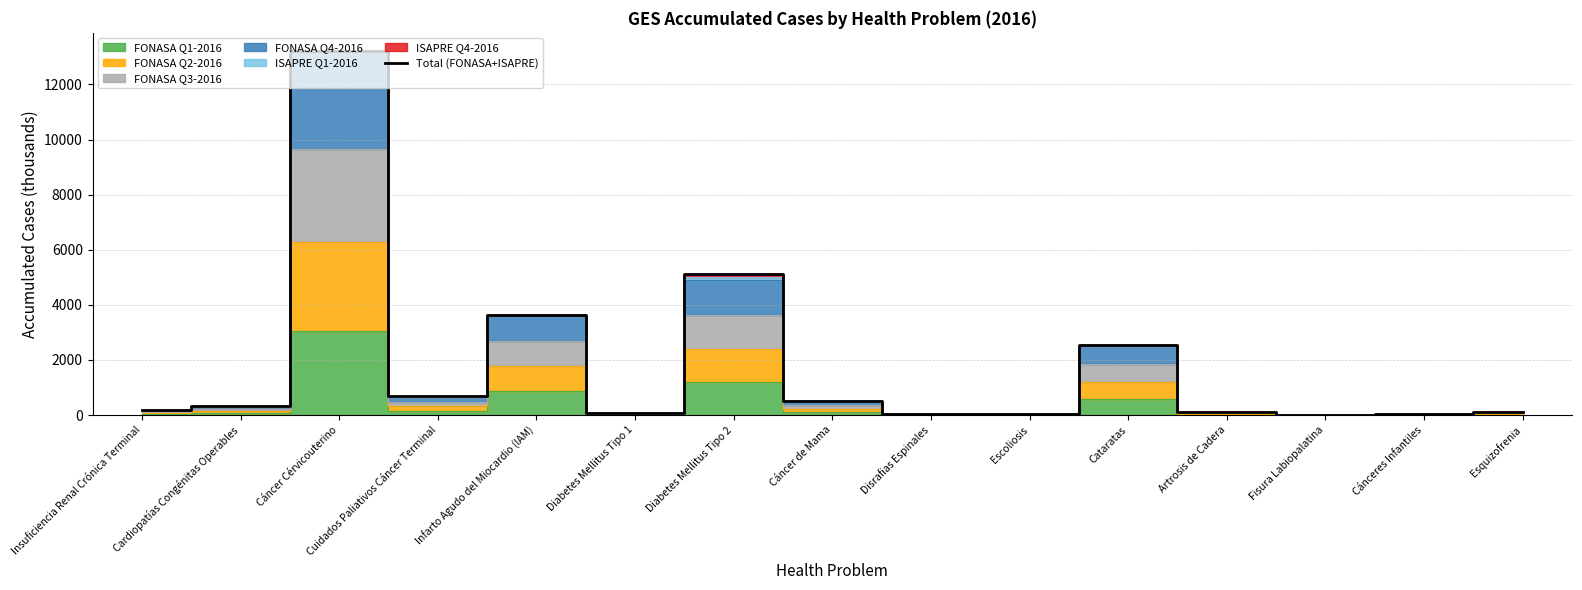

What is the label of the 7th point from the right?

Disrafias Espinales